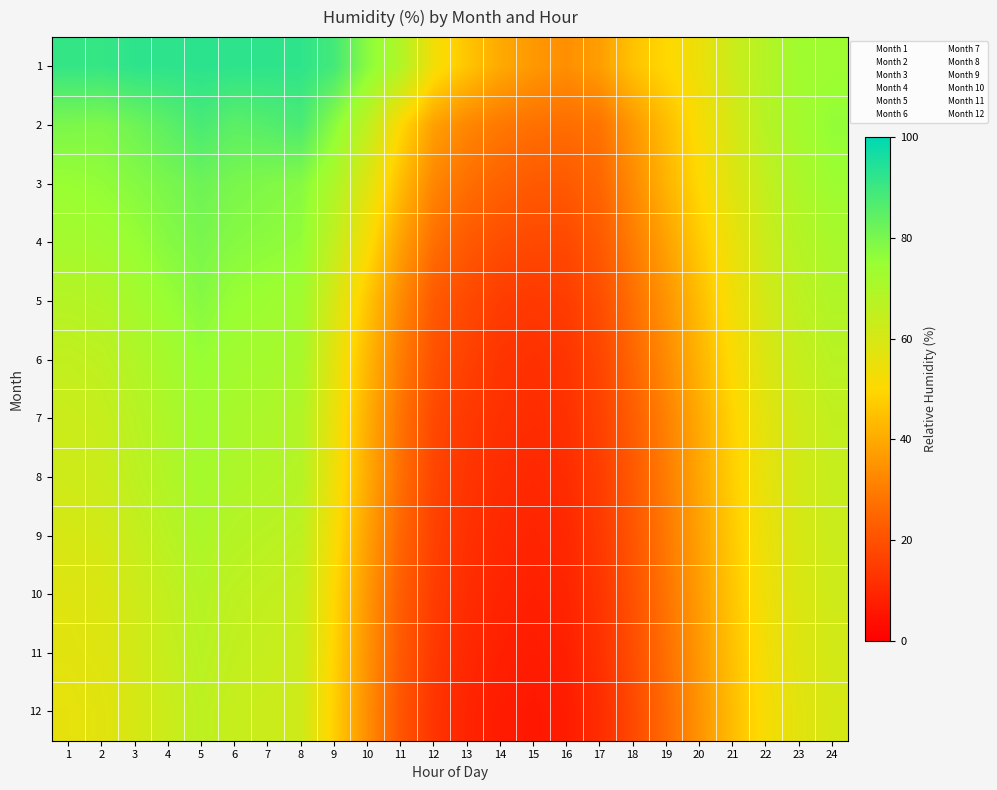

Rank the series by their maximum value, from highest to lowest.

1, 2, 3, 4, 5, 6, 7, 8, 9, 10, 11, 12